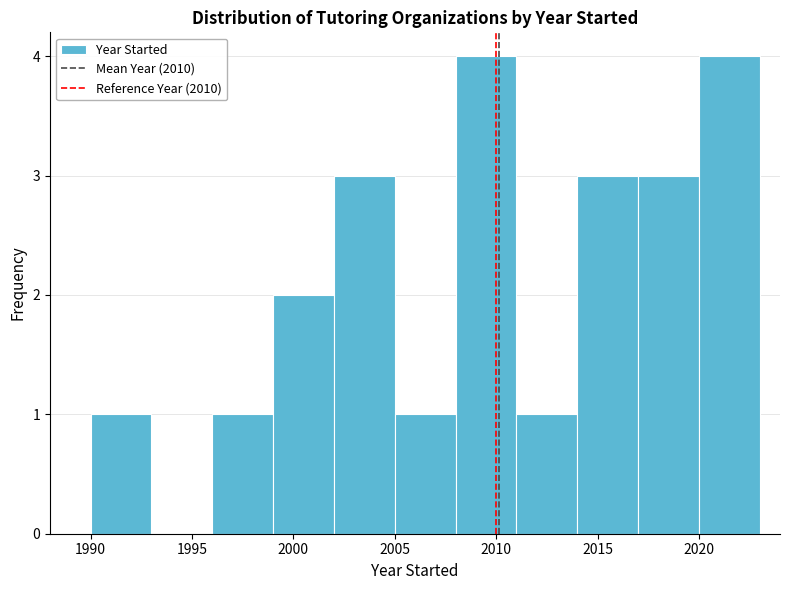

How tall is the bar that spans 2002 to 2005 on the x-axis? The values are not printed on the chart, so give them approximately, as read against the axis.

3